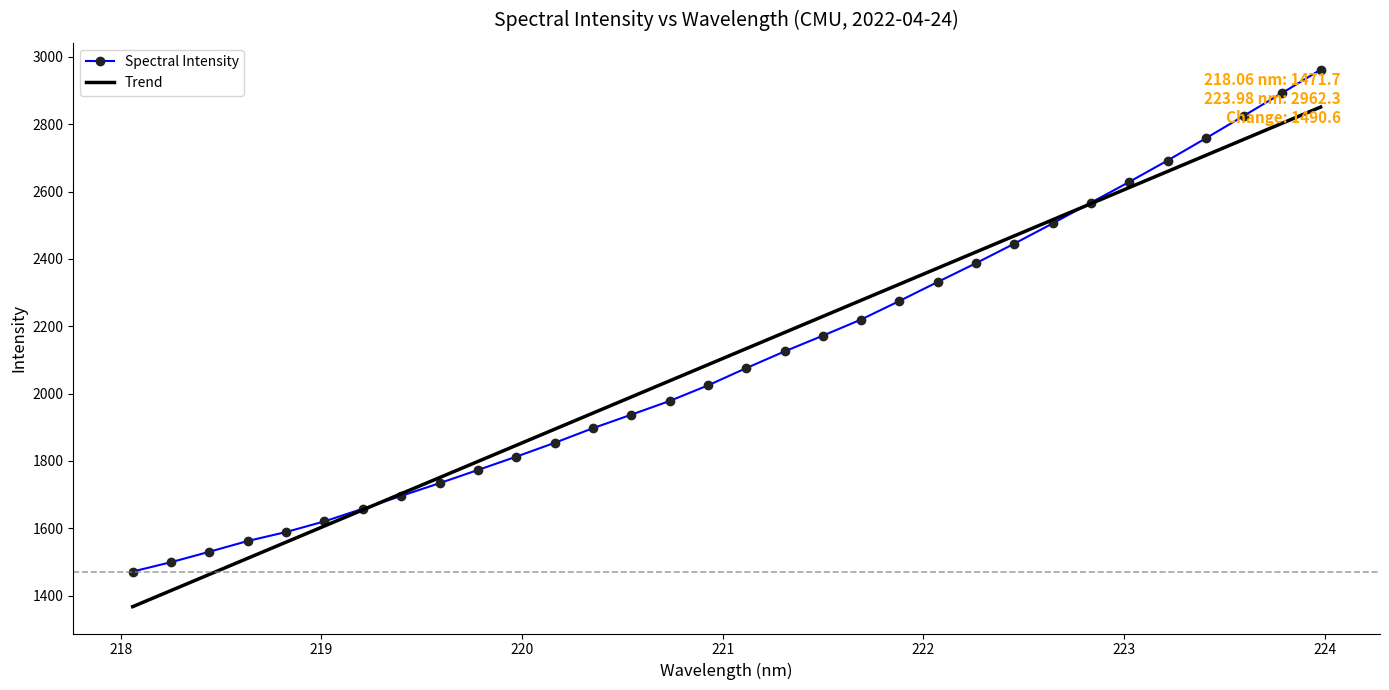

What is the highest value of the Spectral Intensity series?

2962.3